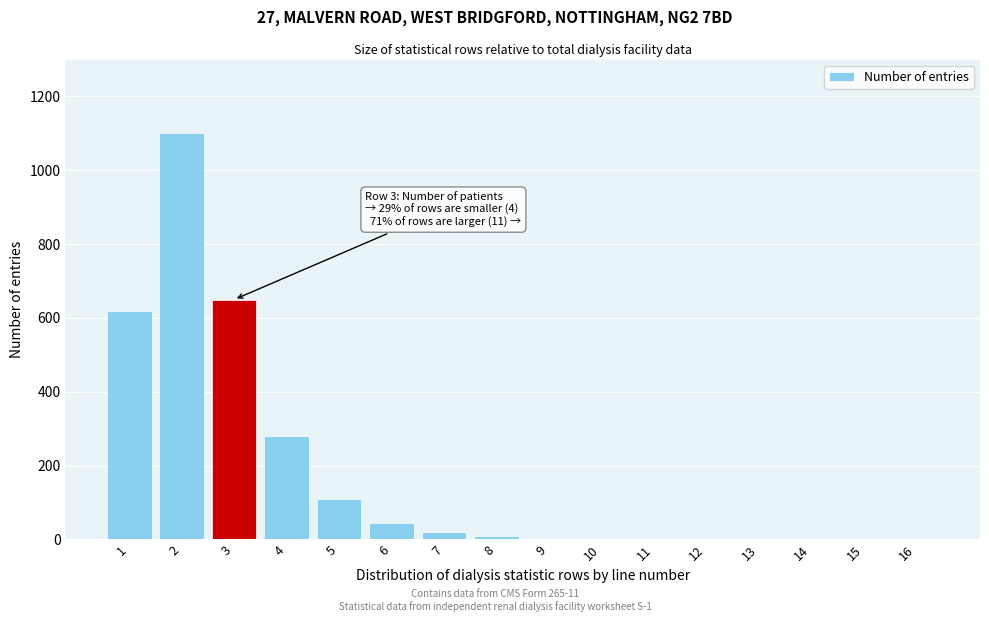

What is the sum of all values?

2847